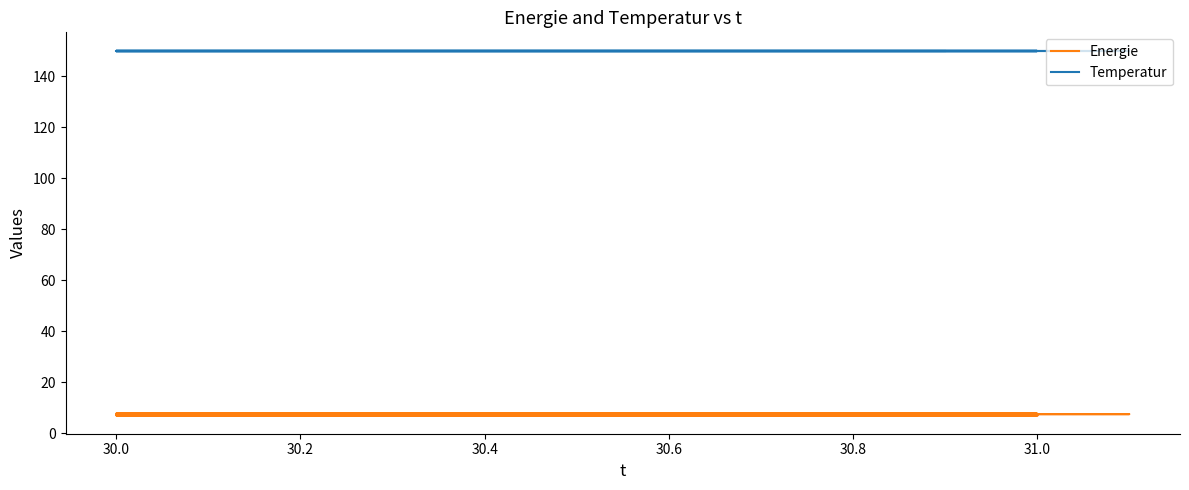

What is the sum of all Temperatur values?

5700.0